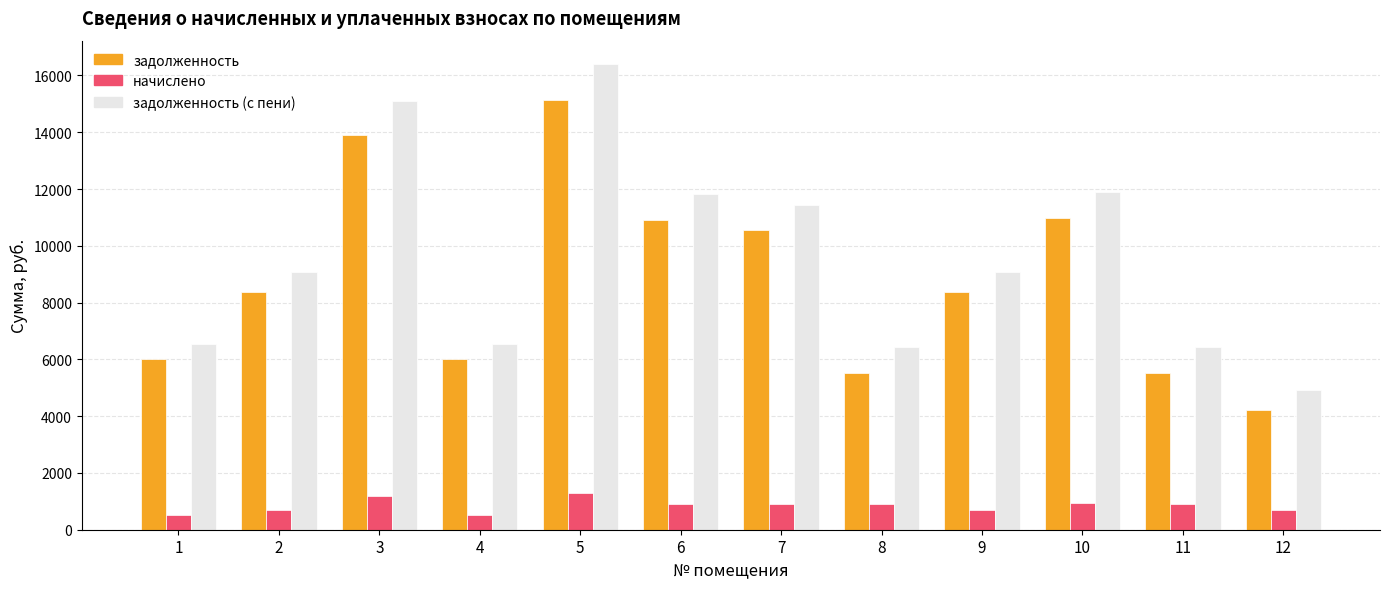

Which series has the largest total across all categories?

задолженность (с пени)